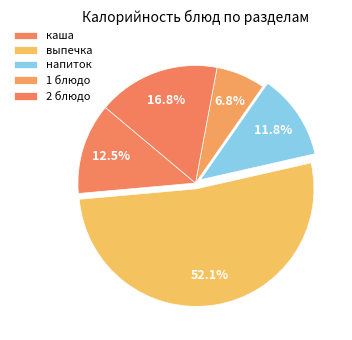

Count the number of slices in the pie.

5